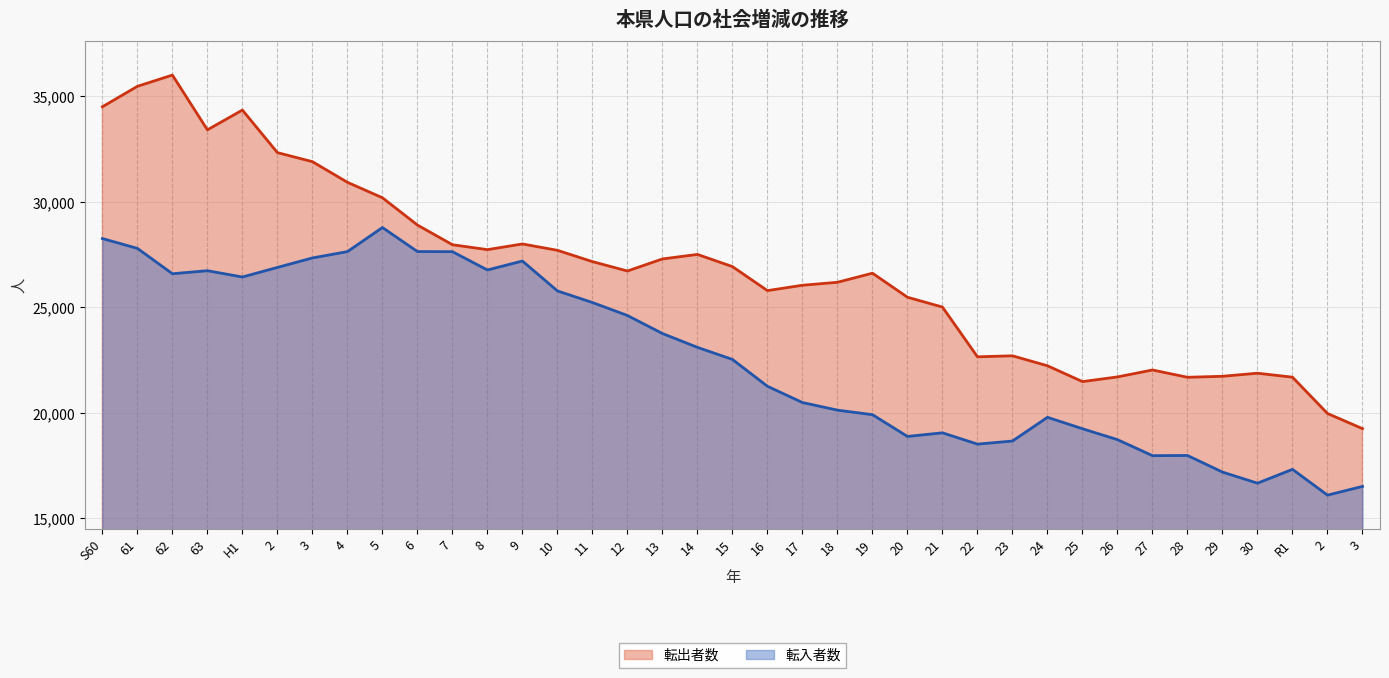

The 転出者数 series shows 39509 at 8. True or false?

False